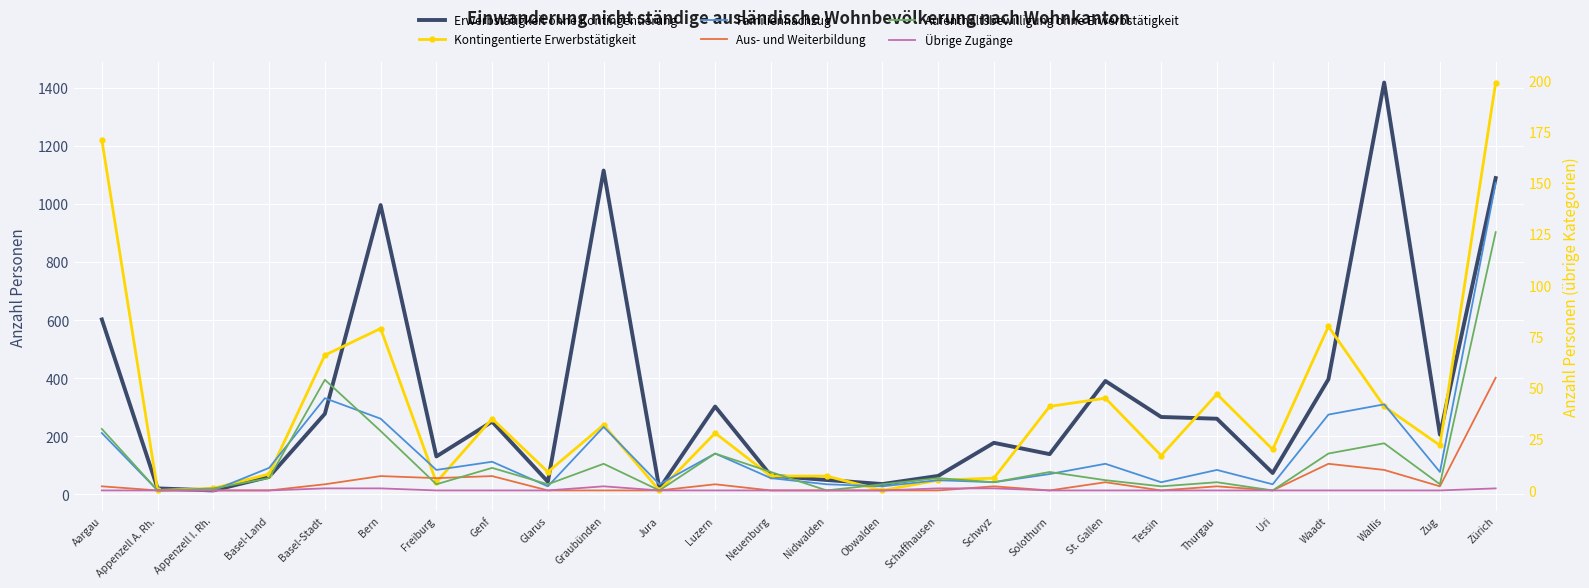

Rank the series at Glarus from highest to lowest value.

Erwerbstätigkeit ohne Kontingentierung, Kontingentierte Erwerbstätigkeit, Aufenthaltsbewilligung ohne Erwerbstätigkeit, Familiennachzug, Aus- und Weiterbildung, Übrige Zugänge